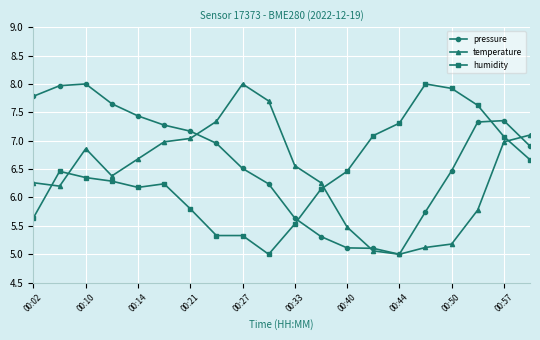

True or false: humidity has more than 1 interior local peaks.

True